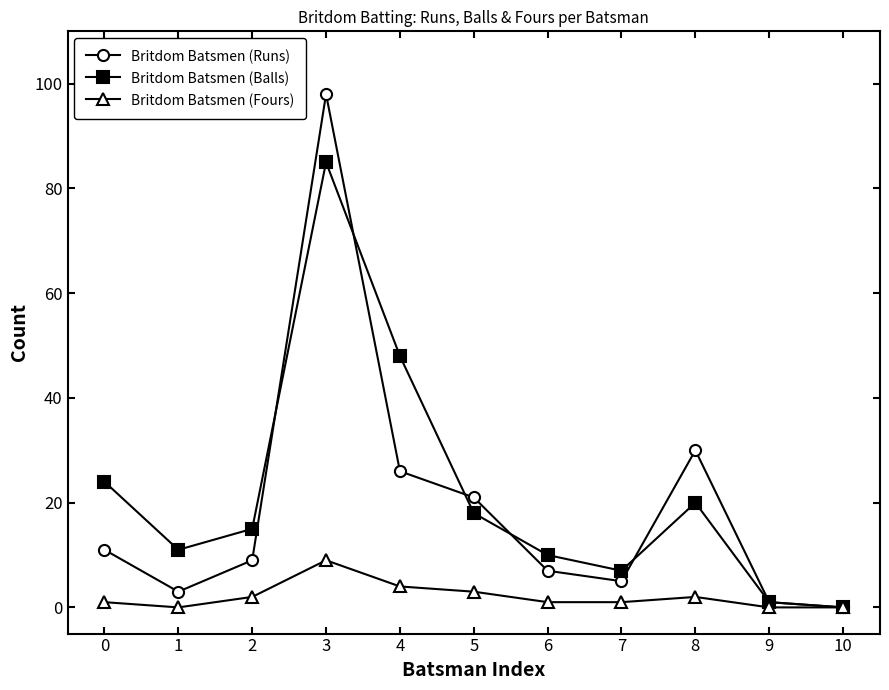

In Britdom Batsmen (Fours), how many points are higher than both neighbors (excluding endpoints)?

2